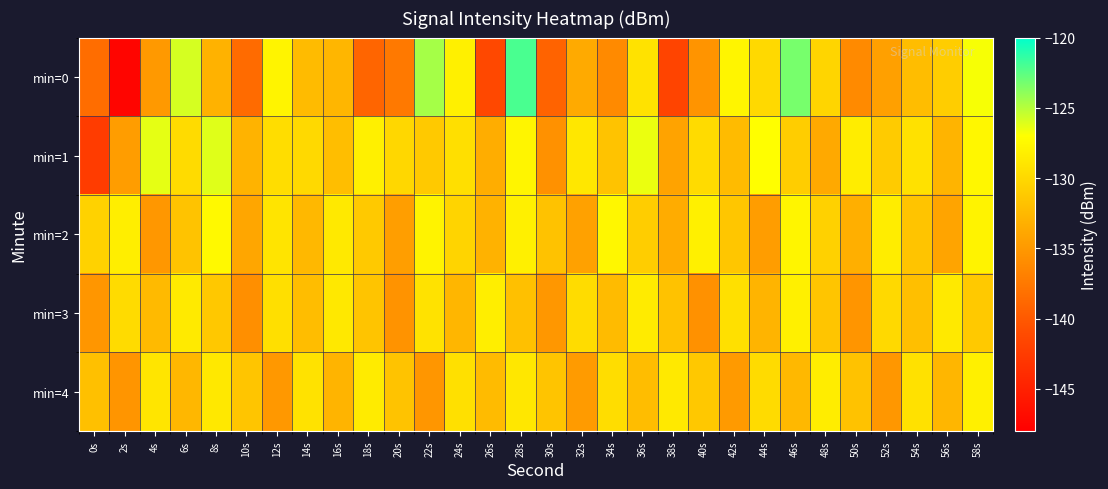

Rank the series by their maximum value, from lowest to highest.

min=4, min=3, min=2, min=1, min=0